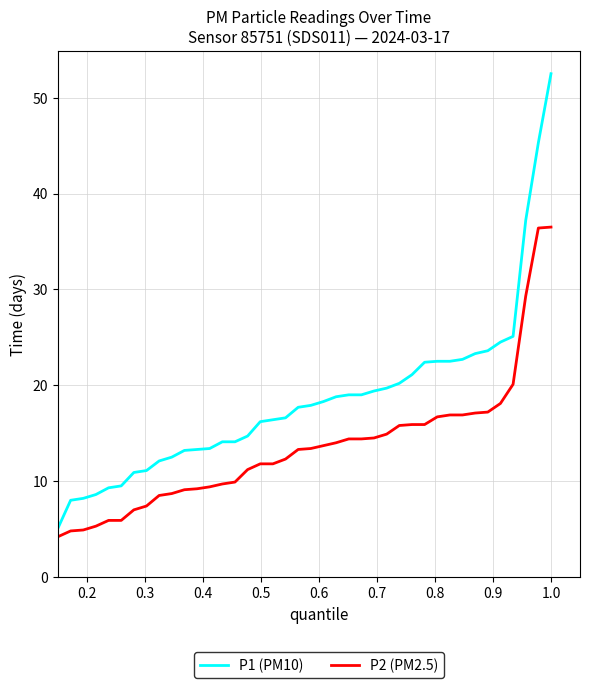

What is the minimum value shown in the chart?

4.2